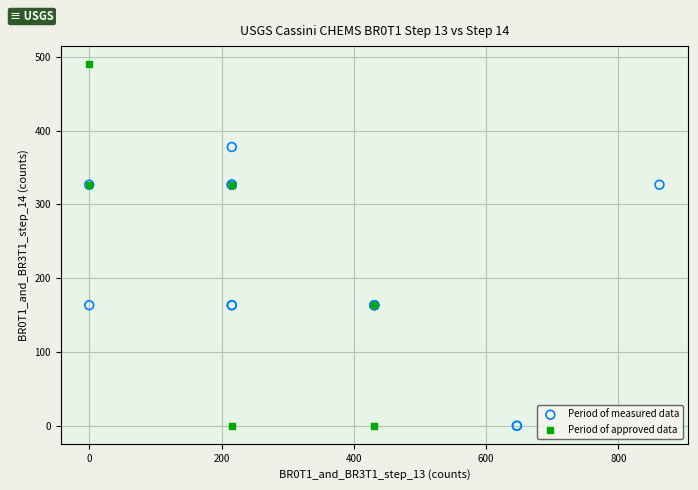

Which series contains the highest Y value?

Period of approved data